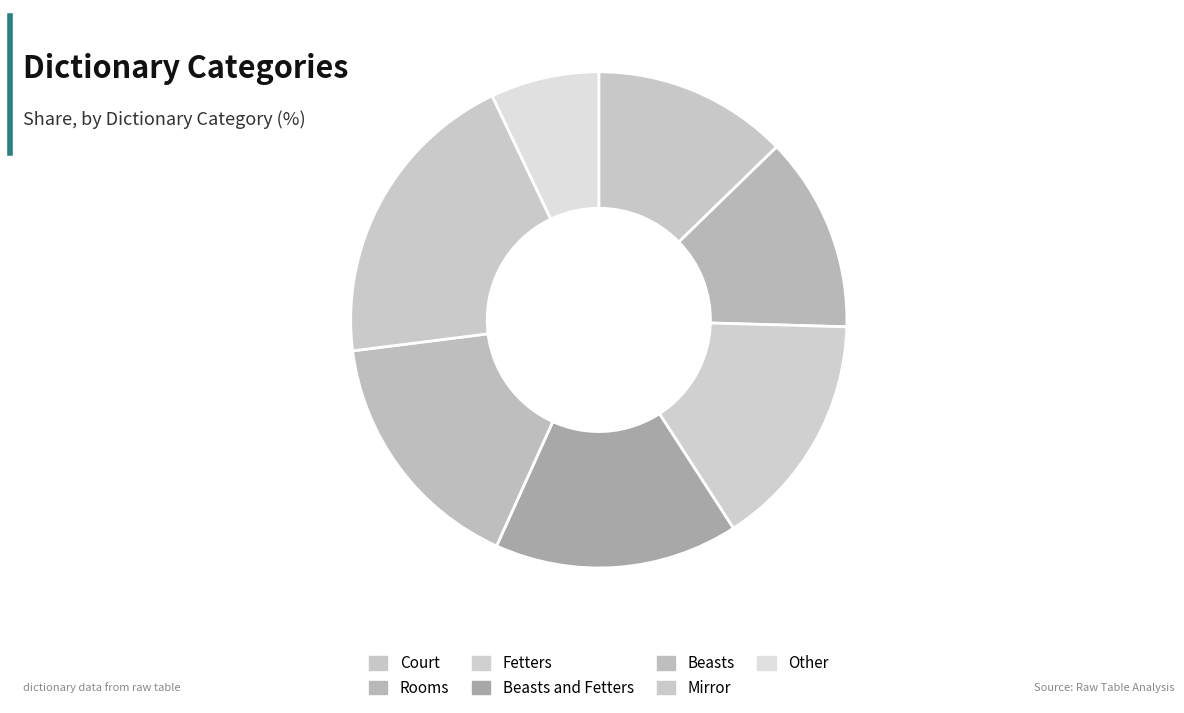

Is it true that Beasts and Fetters is 29% of the pie?

False